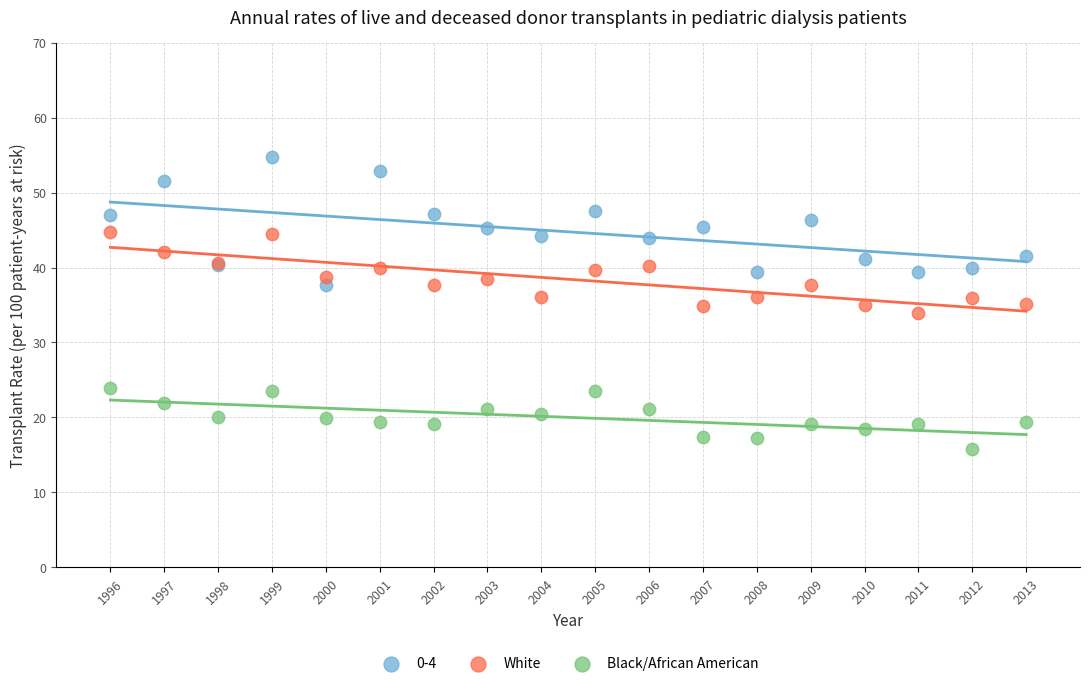

Which series has the largest Y range (max minus min)?

0-4